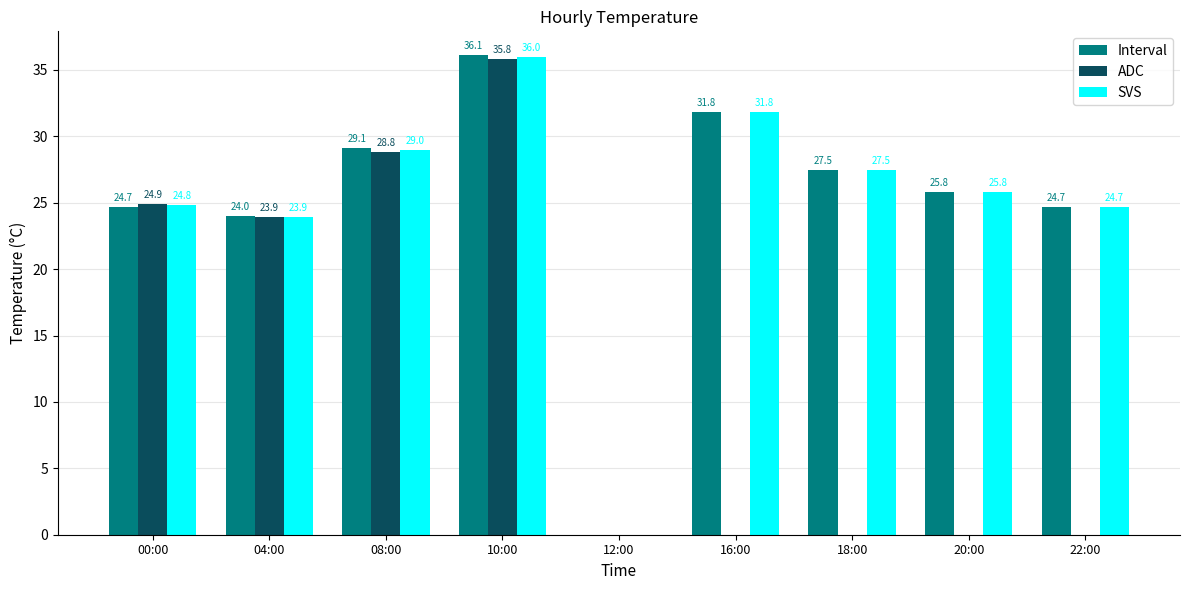

What are all the series names shown in the legend?

Interval, ADC, SVS